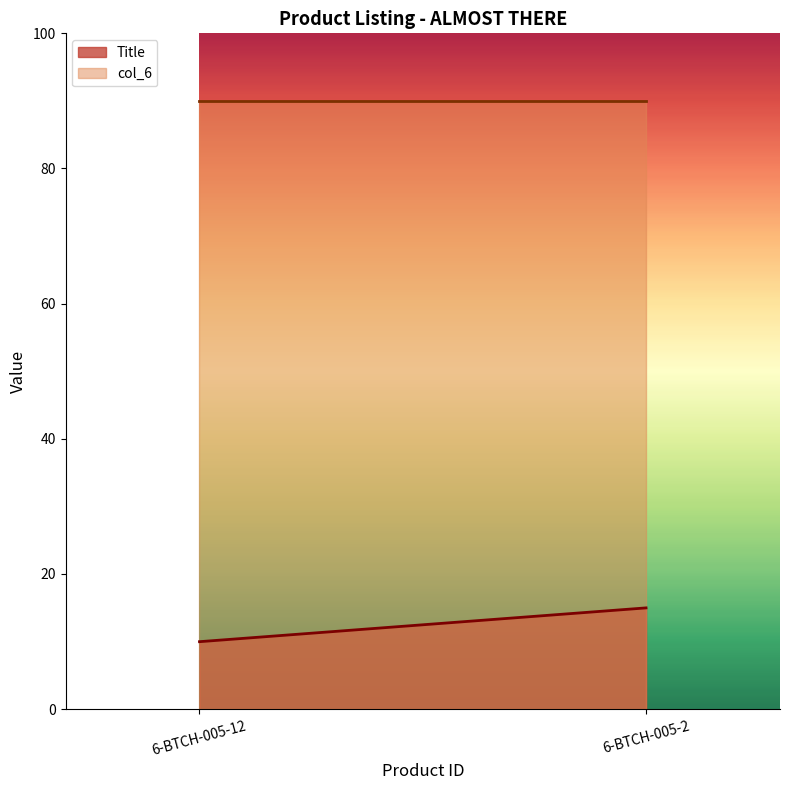

Reading left to right, what are all the values shown in this chart?

Title: 6-BTCH-005-12=10.0	6-BTCH-005-2=15.0
col_6: 6-BTCH-005-12=90.0	6-BTCH-005-2=90.0